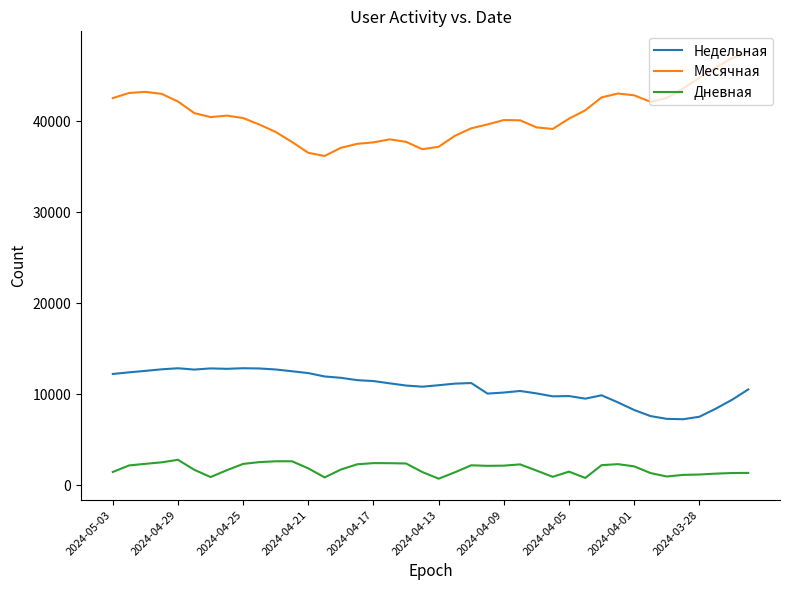

True or false: Месячная and Недельная cross at least once.

False